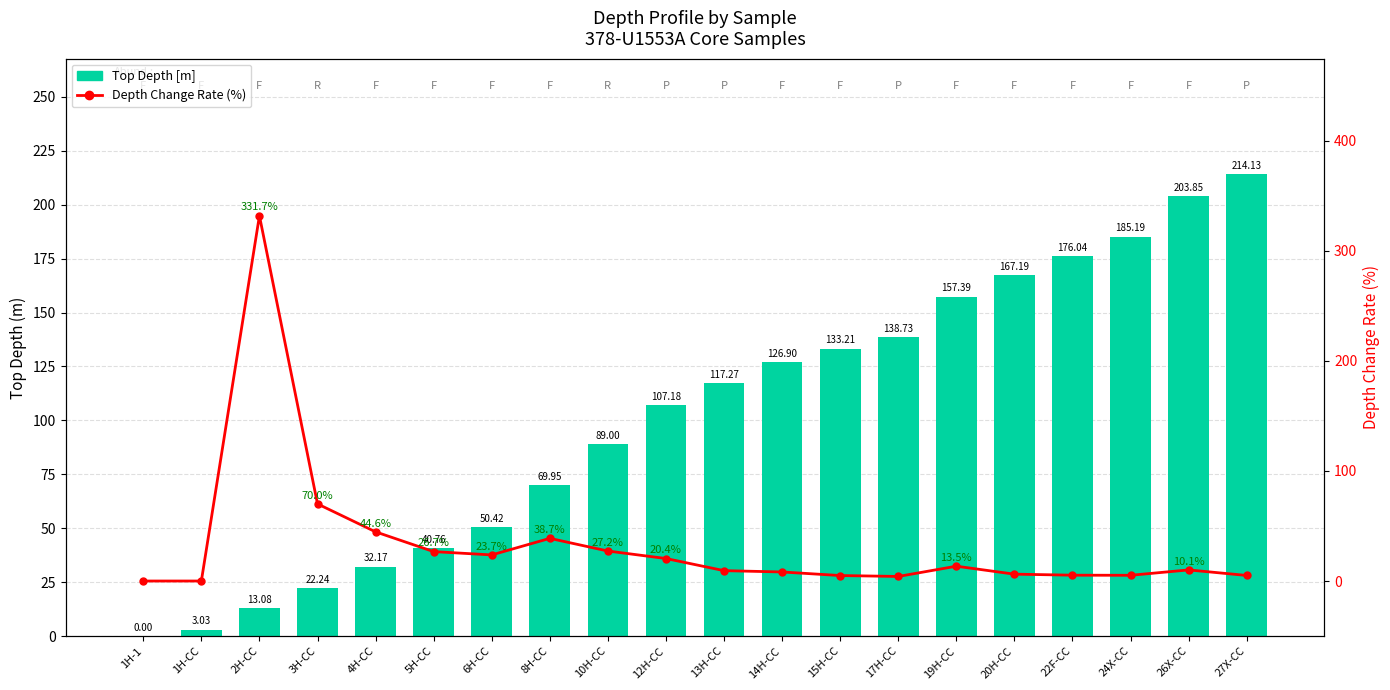

The value of 増配率 at 14H-CC is 8.2. True or false?

True